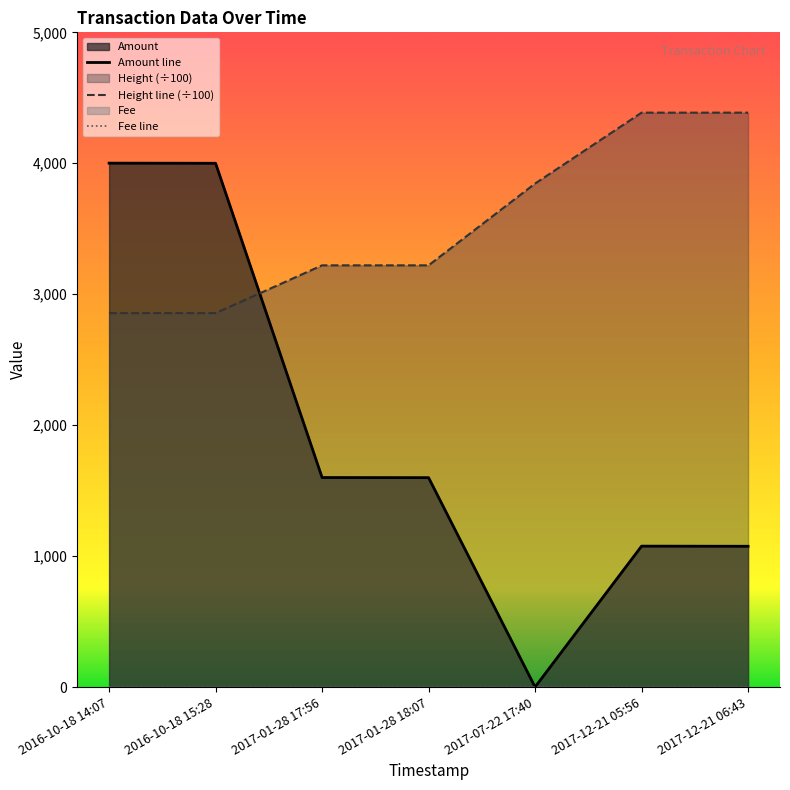

How many interior local valleys does the Amount series have?

1